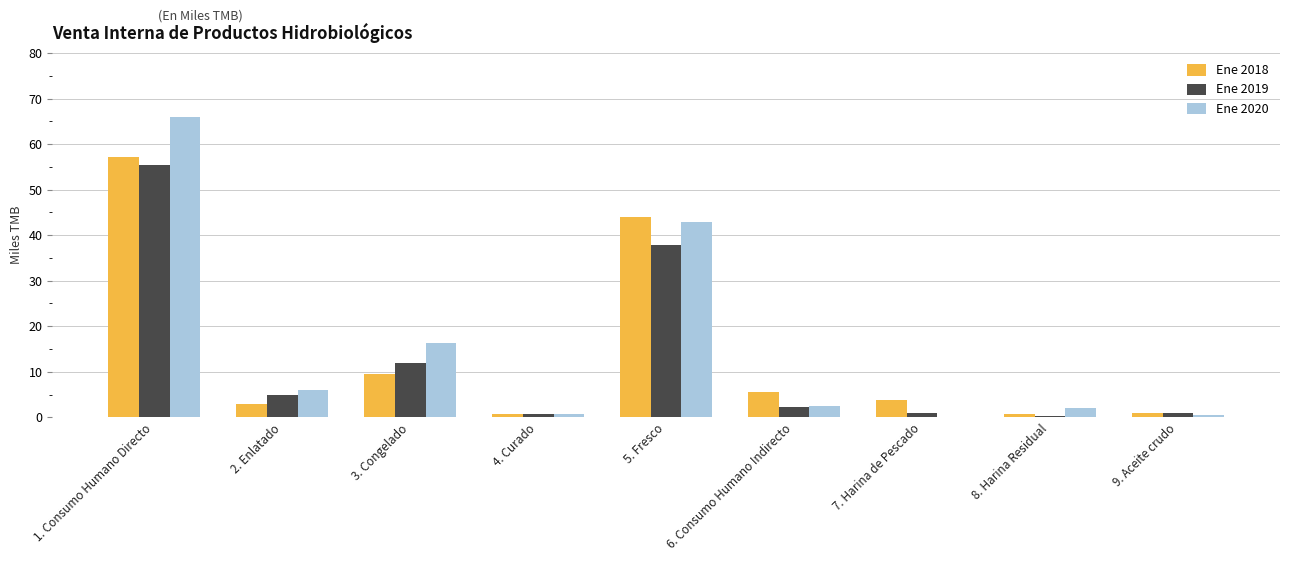

What is the sum of the Ene 2018 values at 9. Aceite crudo and 2. Enlatado?

3.9